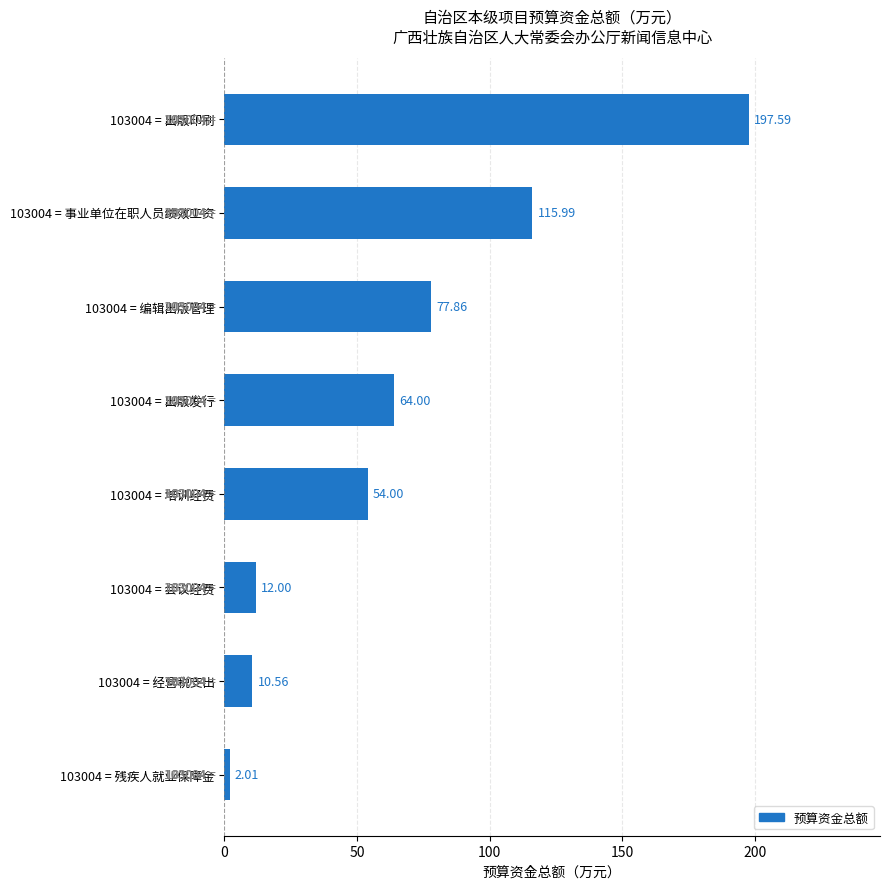

How many data points are less than 64?

4